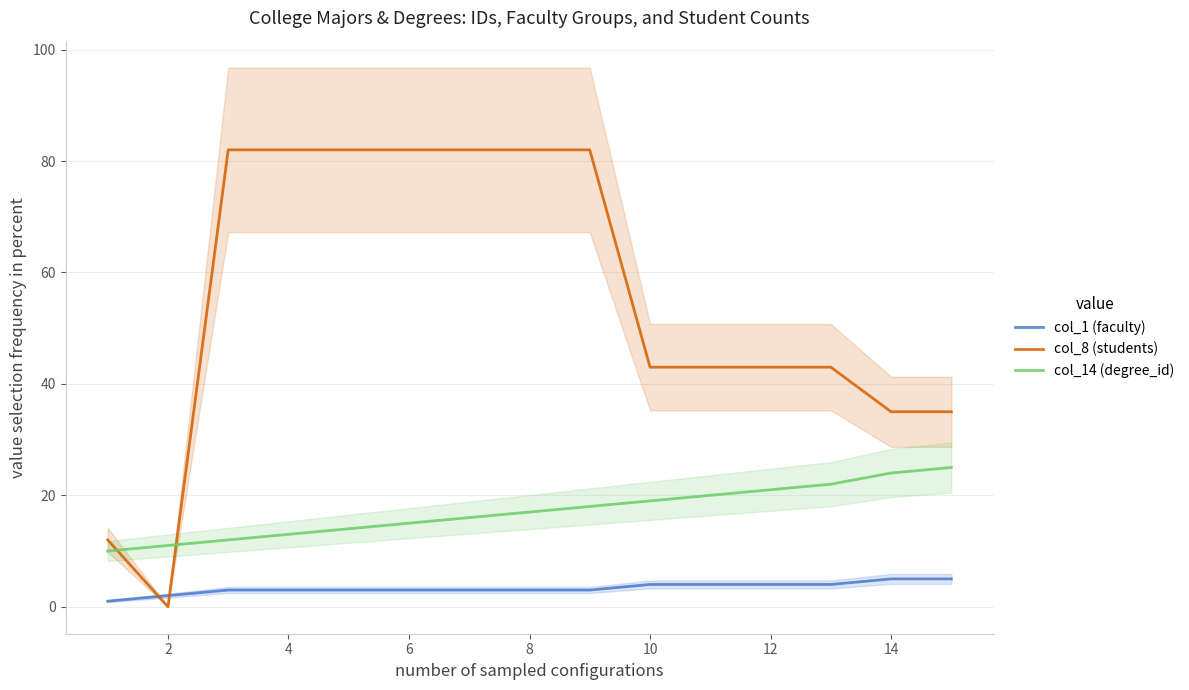

How many data points in col_1 (faculty) are less than 3?

2